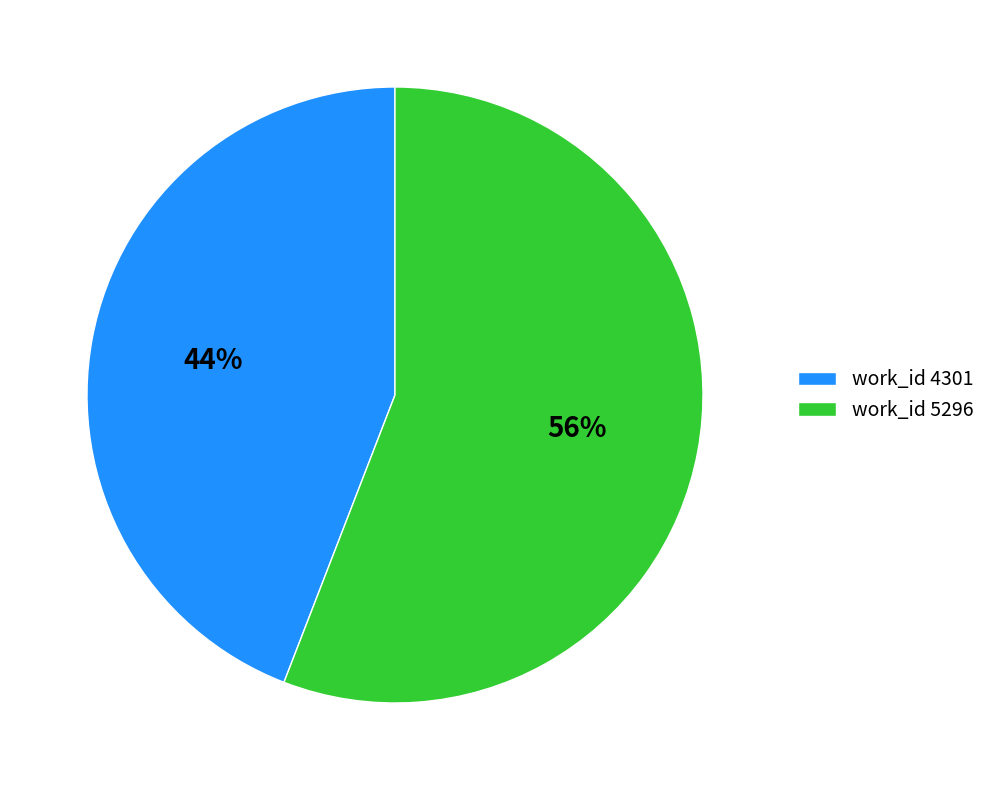

Which slice is the smallest?

work_id 4301